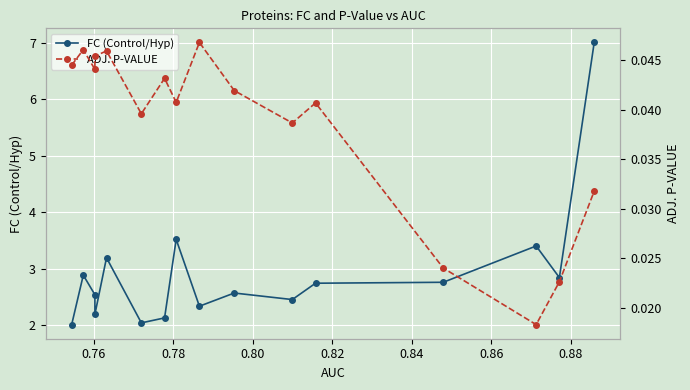

The value of ADJ. P-VALUE at 0.86 is 0.0. True or false?

True